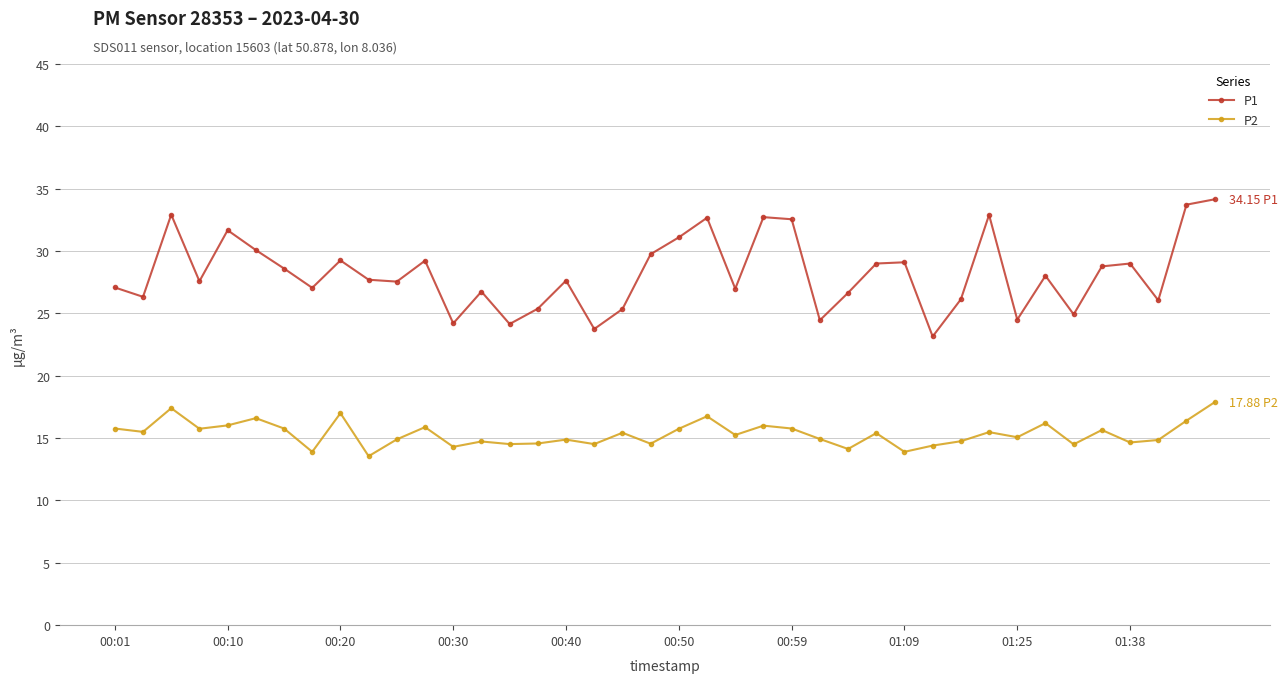

True or false: P2 and P1 cross at least once.

False